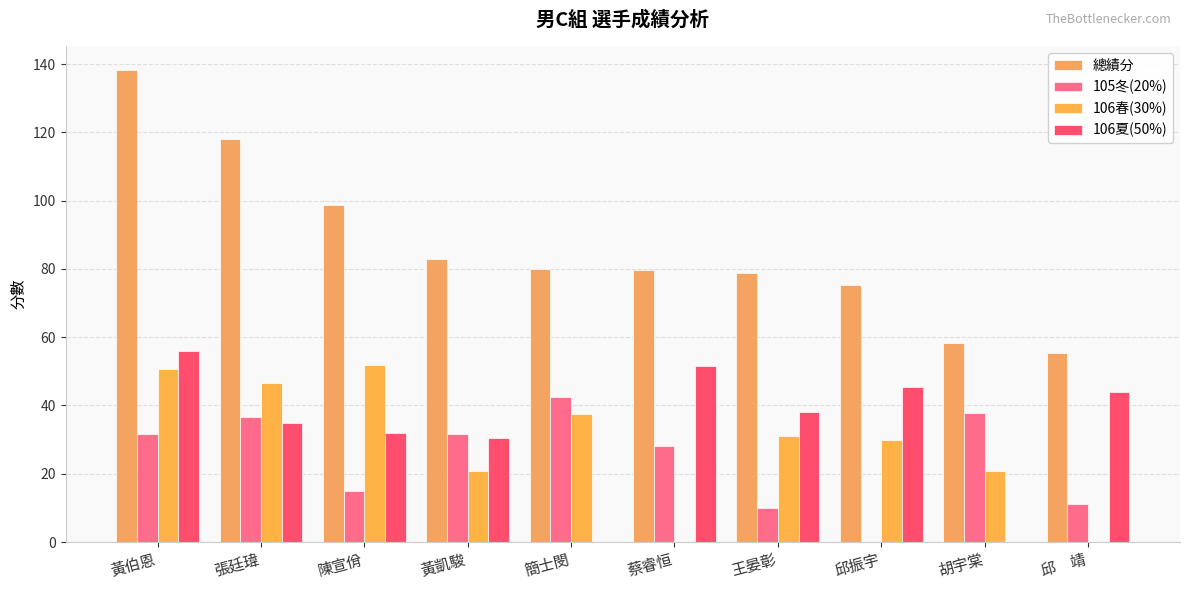

Which has a higher value, 簡士閔 or 陳宣佾?

陳宣佾